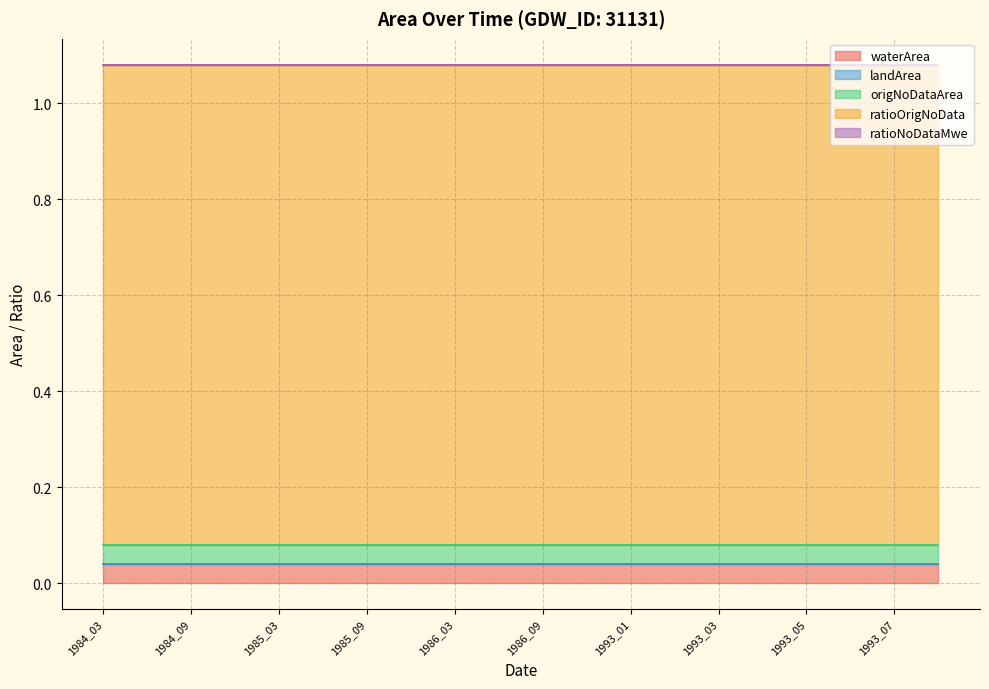

Is it true that origNoDataArea equals 0.0 at 1993_08?

False